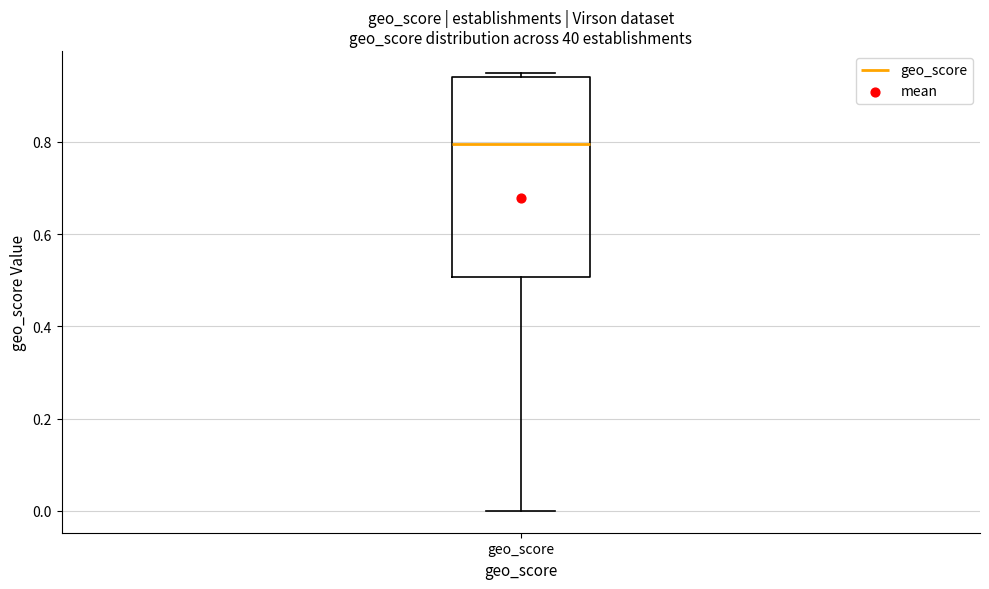

Read this box plot against the y-axis: the position of the median line, the range covered by the box, and the ends of both whiskers. The values are not printed on the chart, so give them approximately, as read against the axis.

median 0.80, box 0.50 to 0.94, whiskers 0.00 to 0.96